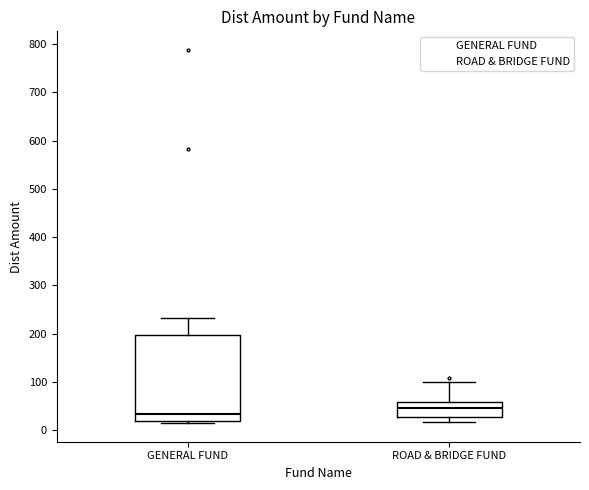

Reading left to right, read every box against the y-axis: the position of its median line, the range the box covers, and the ends of its whiskers. The values are not printed on the chart, so give them approximately, as read against the axis.

GENERAL FUND: median 30, box 20 to 200, whiskers 20 (just below the box's lower edge) to 230
ROAD & BRIDGE FUND: median 50, box 30 to 60, whiskers 20 to 100